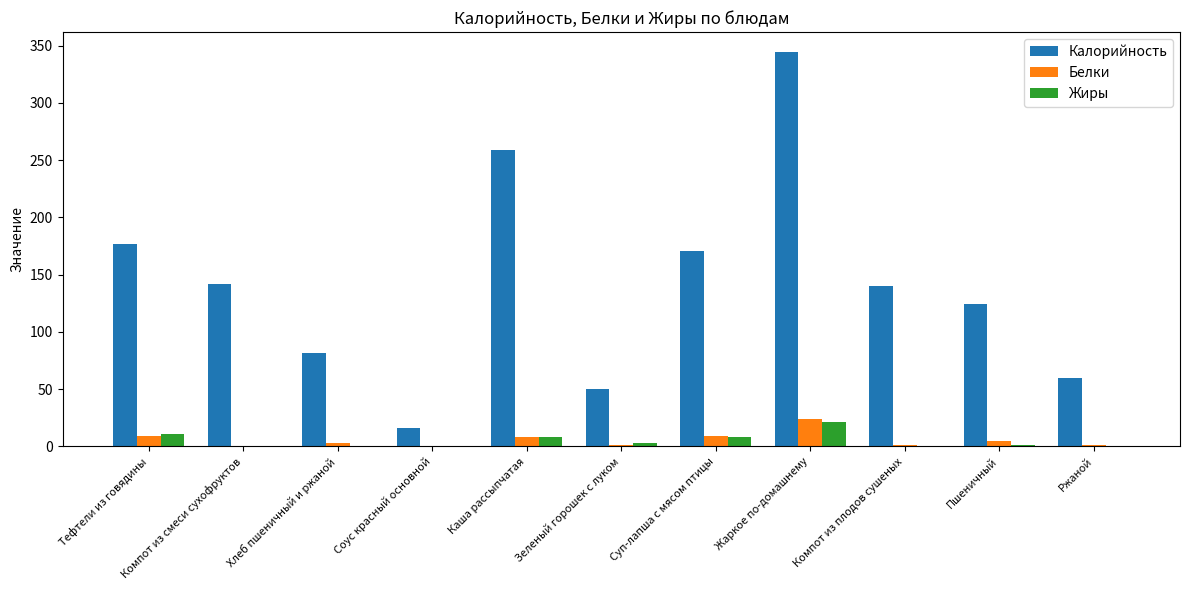

What are all the series names shown in the legend?

Калорийность, Белки, Жиры